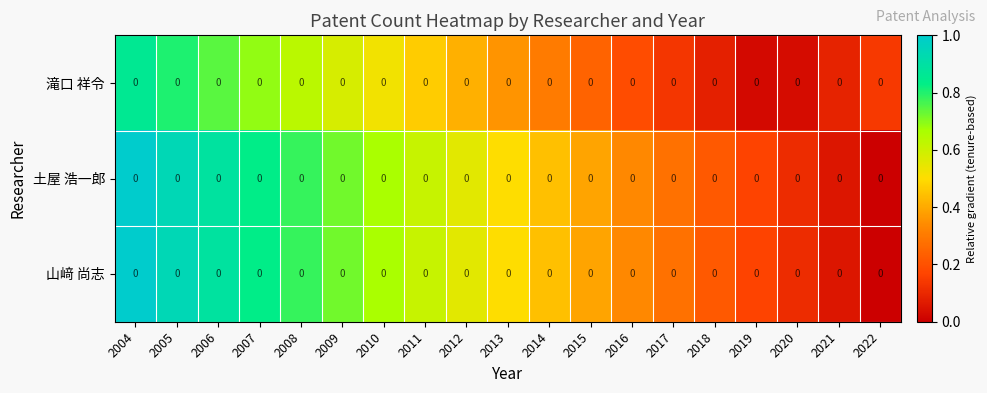

Reading right to left, extract all data points from this chart.

滝口 祥令: 2022=0.0	2021=0.0	2020=0.0	2019=0.0	2018=0.0	2017=0.0	2016=0.0	2015=0.0	2014=0.0	2013=0.0	2012=0.0	2011=0.0	2010=0.0	2009=0.0	2008=0.0	2007=0.0	2006=0.0	2005=0.0	2004=0.0
土屋 浩一郎: 2022=0.0	2021=0.0	2020=0.0	2019=0.0	2018=0.0	2017=0.0	2016=0.0	2015=0.0	2014=0.0	2013=0.0	2012=0.0	2011=0.0	2010=0.0	2009=0.0	2008=0.0	2007=0.0	2006=0.0	2005=0.0	2004=0.0
山﨑 尚志: 2022=0.0	2021=0.0	2020=0.0	2019=0.0	2018=0.0	2017=0.0	2016=0.0	2015=0.0	2014=0.0	2013=0.0	2012=0.0	2011=0.0	2010=0.0	2009=0.0	2008=0.0	2007=0.0	2006=0.0	2005=0.0	2004=0.0